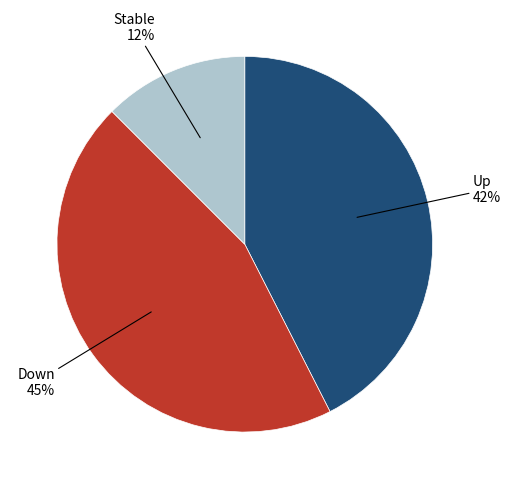

To the nearest percent, what percentage of the pie is Down?

45%